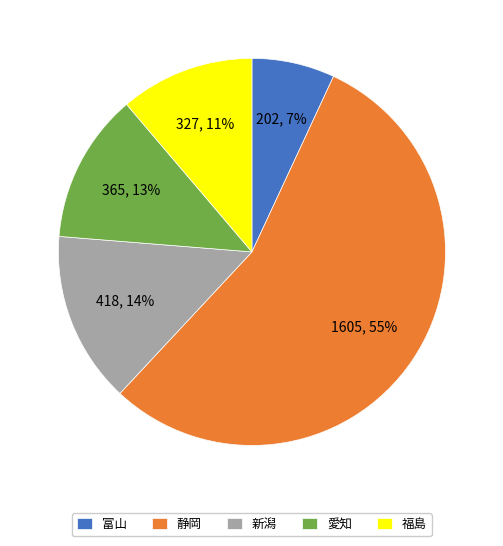

True or false: 富山 accounts for 7% of the total.

True